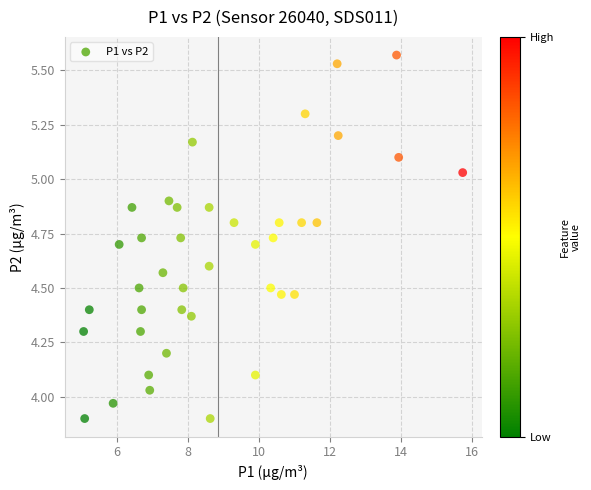

What is the range of X values (max minus min)?

10.7